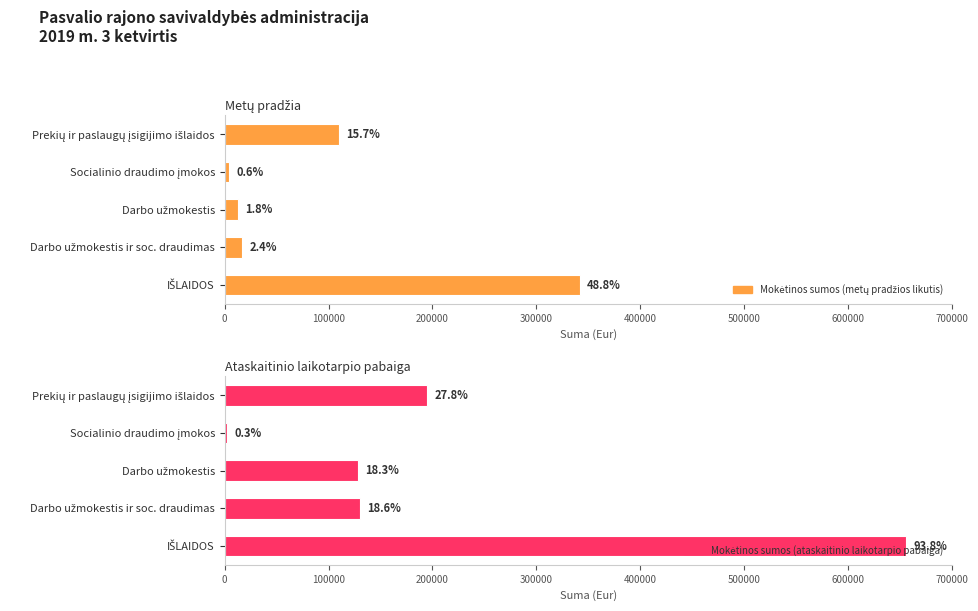

What is the smallest value displayed?

2076.1